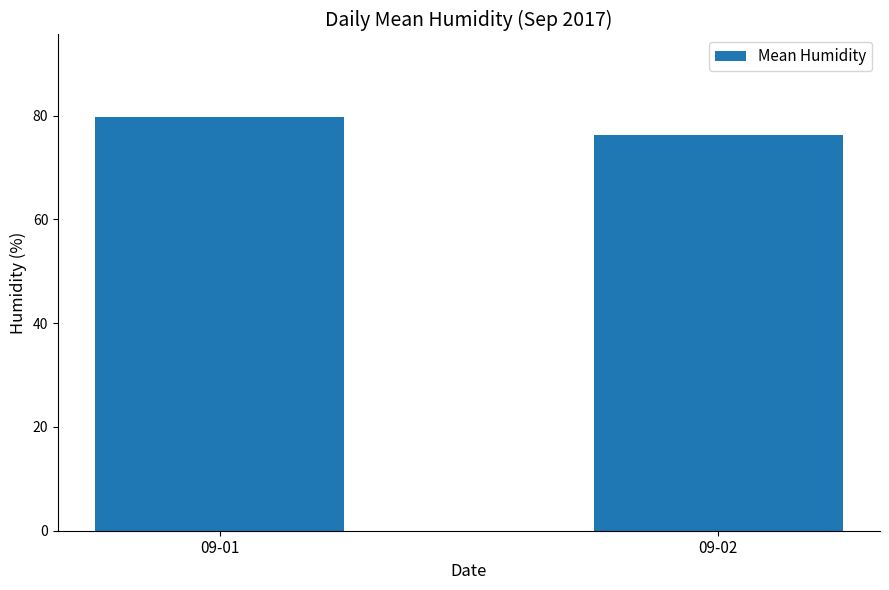

What is the average value?

78.0